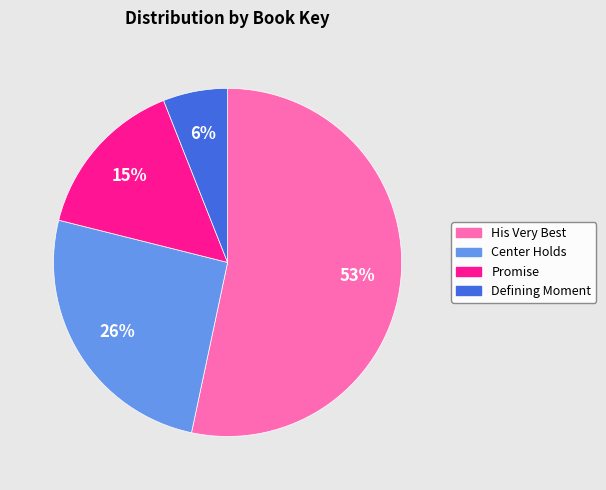

The Center Holds slice represents 40% of the pie. True or false?

False